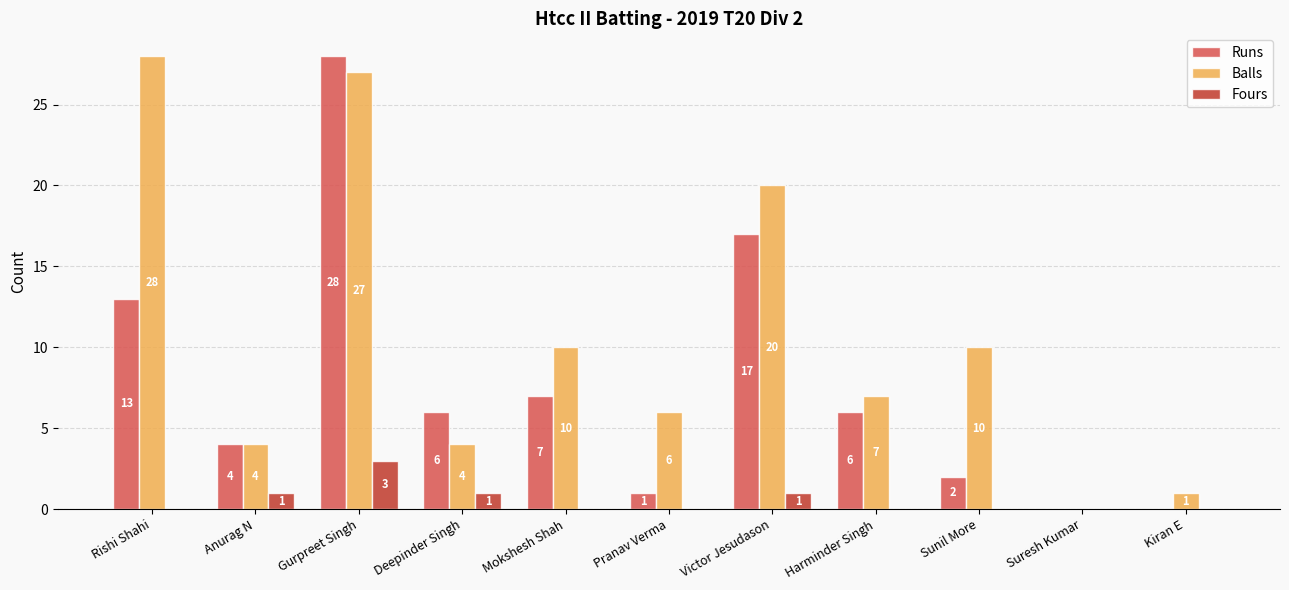

How many categories are shown in the chart?

11